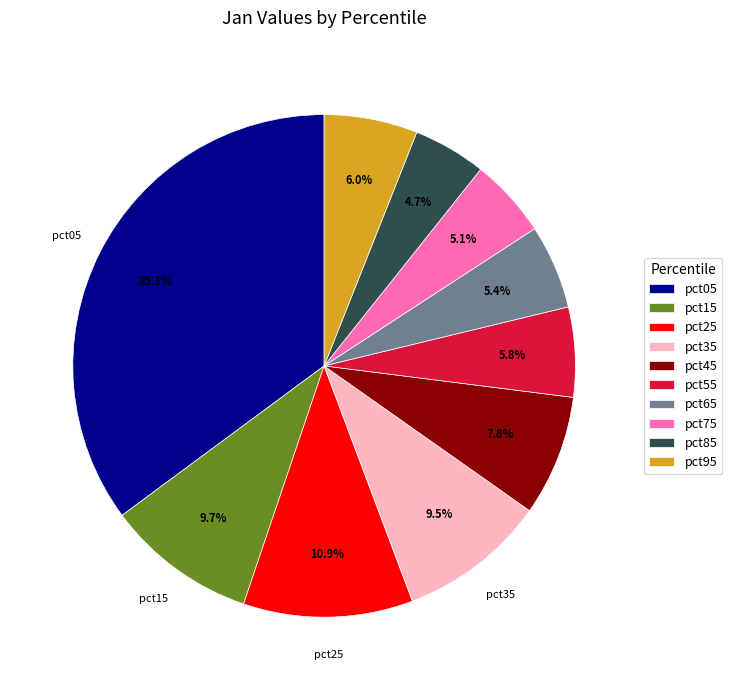

What percentage is the pct85 slice, to the nearest percent?

5%